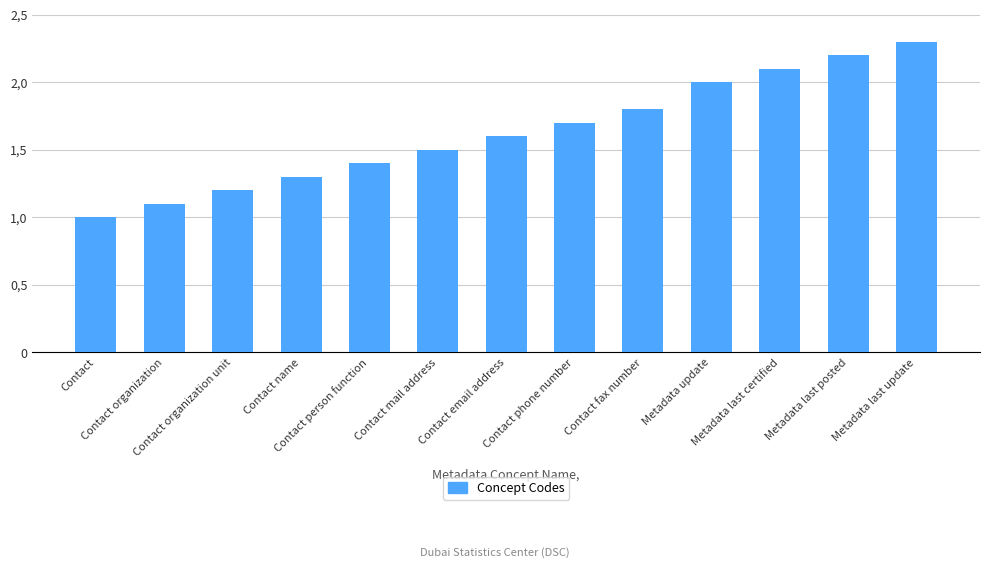

List the labels in order of value, smallest first.

Contact, Contact organization, Contact organization unit, Contact name, Contact person function, Contact mail address, Contact email address, Contact phone number, Contact fax number, Metadata update, Metadata last certified, Metadata last posted, Metadata last update